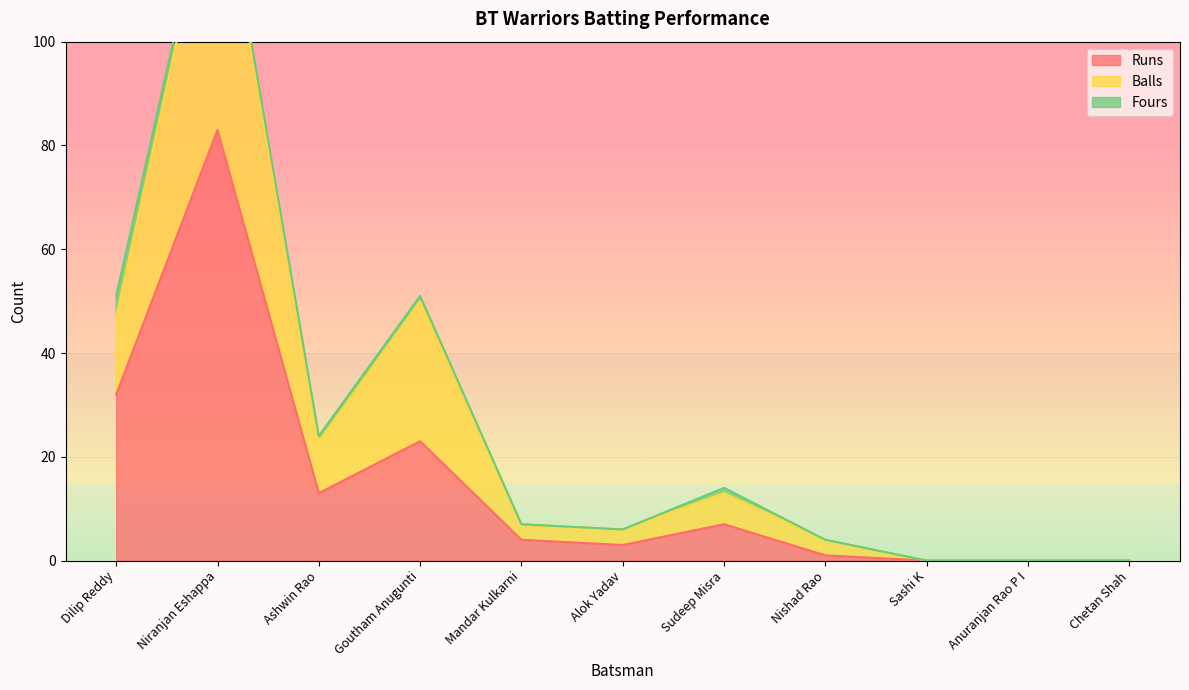

Which category has the lowest value in the Balls series?

Sashi K